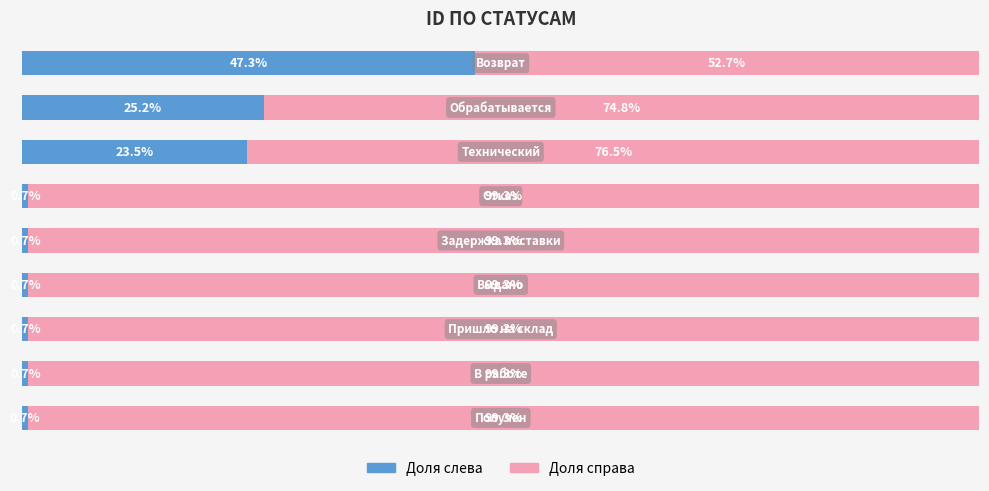

How many bars are there in each group?

2